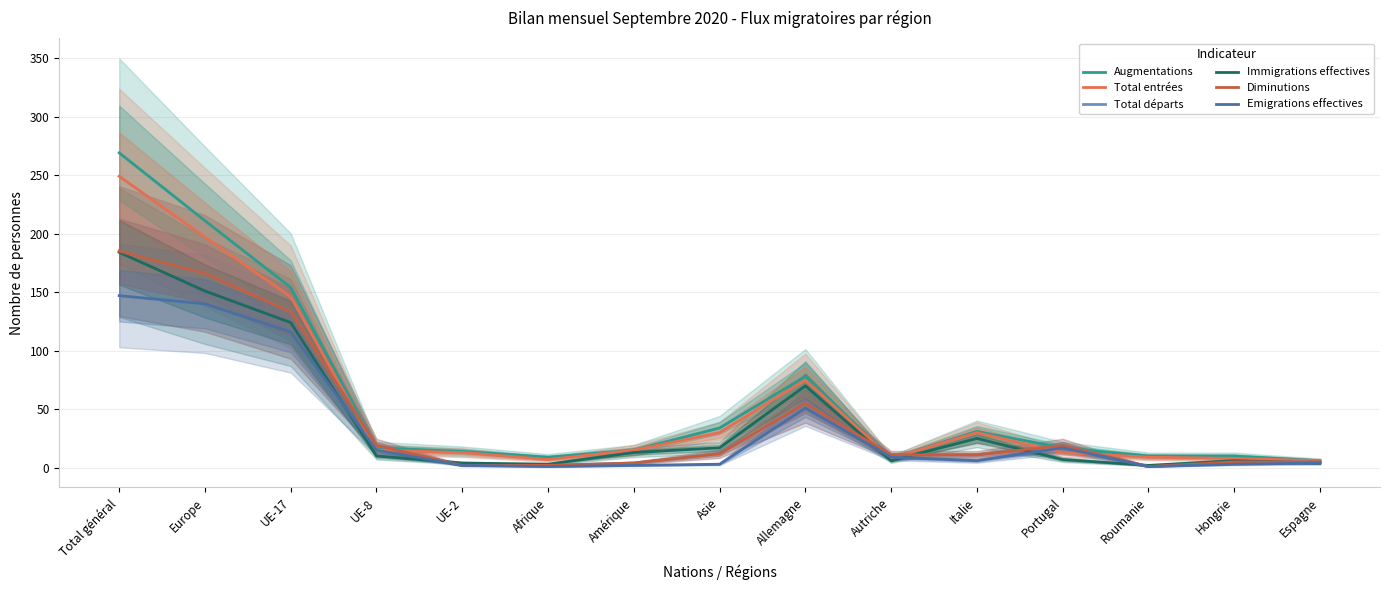

What is the sum of all Immigrations effectives values?

626